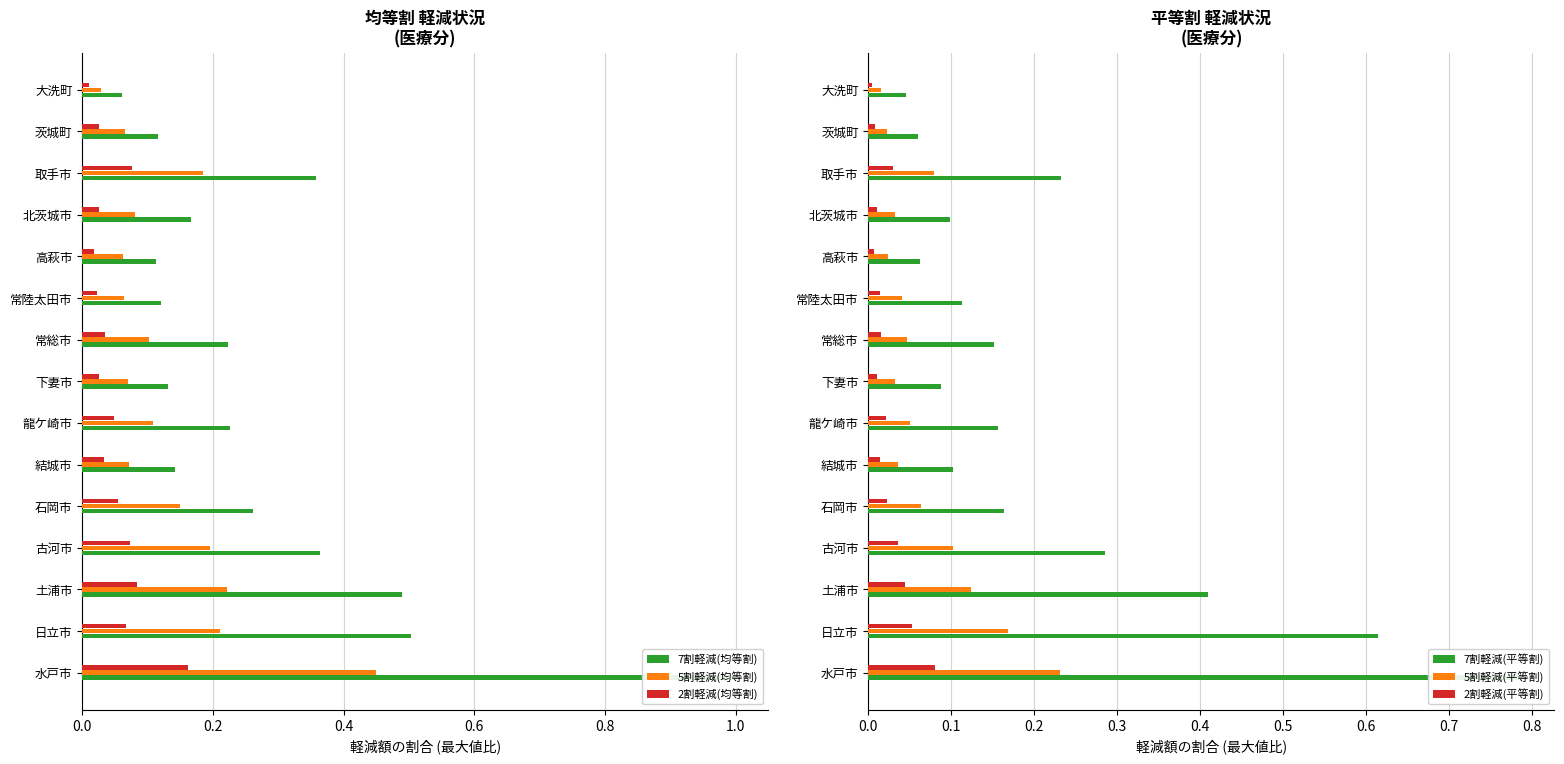

What is the spread (max minus min) of values at 茨城町?

0.1